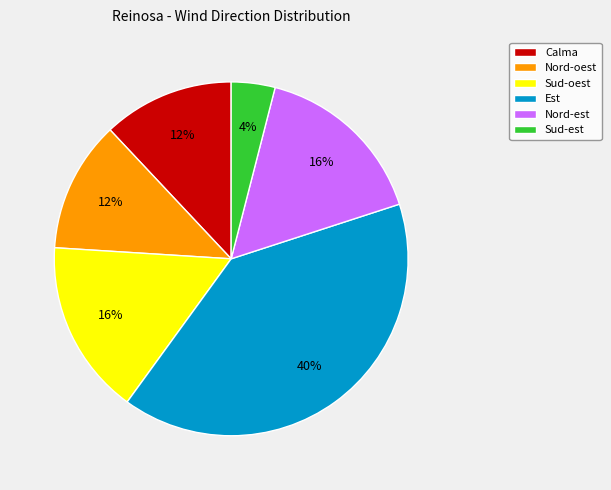

What is the smallest slice in the pie chart?

Sud-est